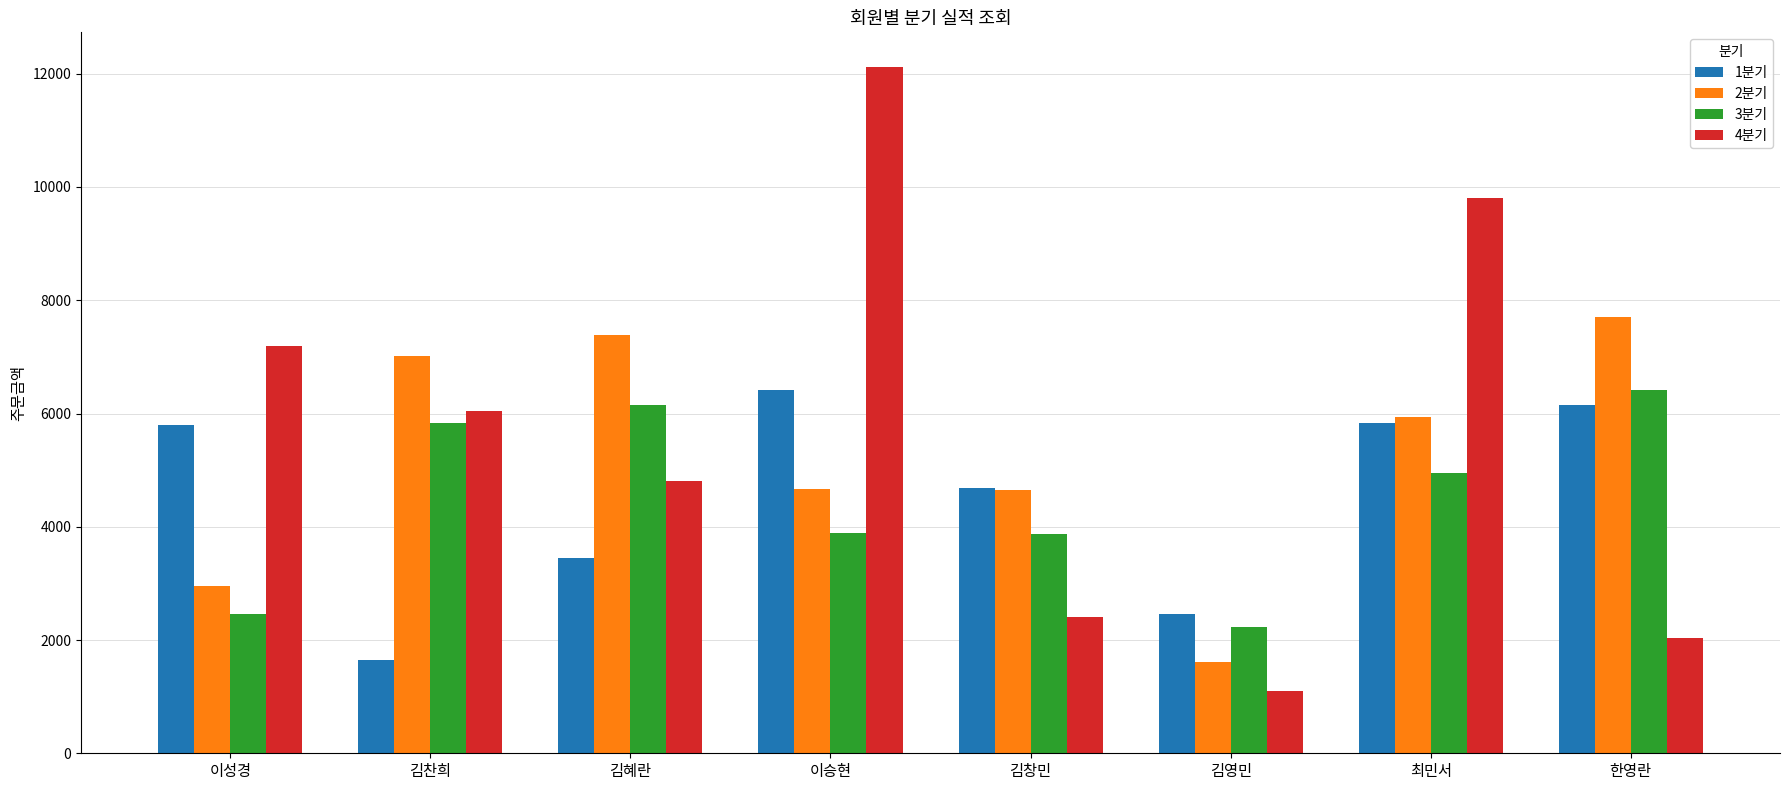

What is the value of the 4분기 bar at the 5th from the left?

2400.0